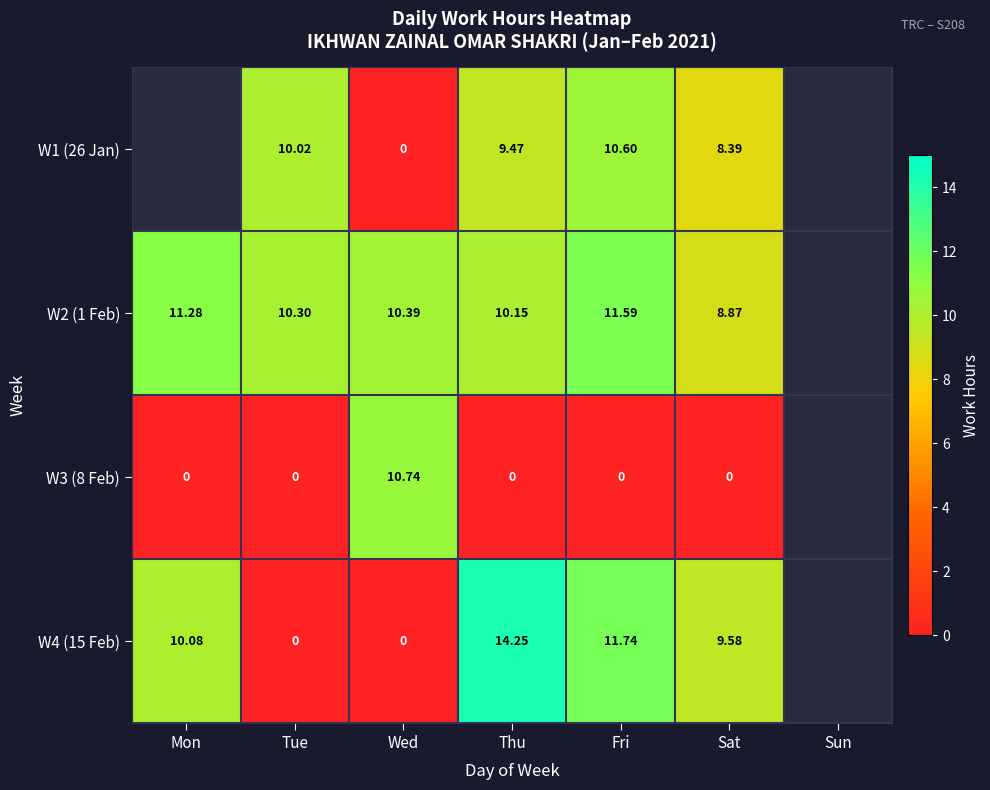

Is the value of W1 (26 Jan) at Tue greater than the value of W3 (8 Feb) at Tue?

Yes